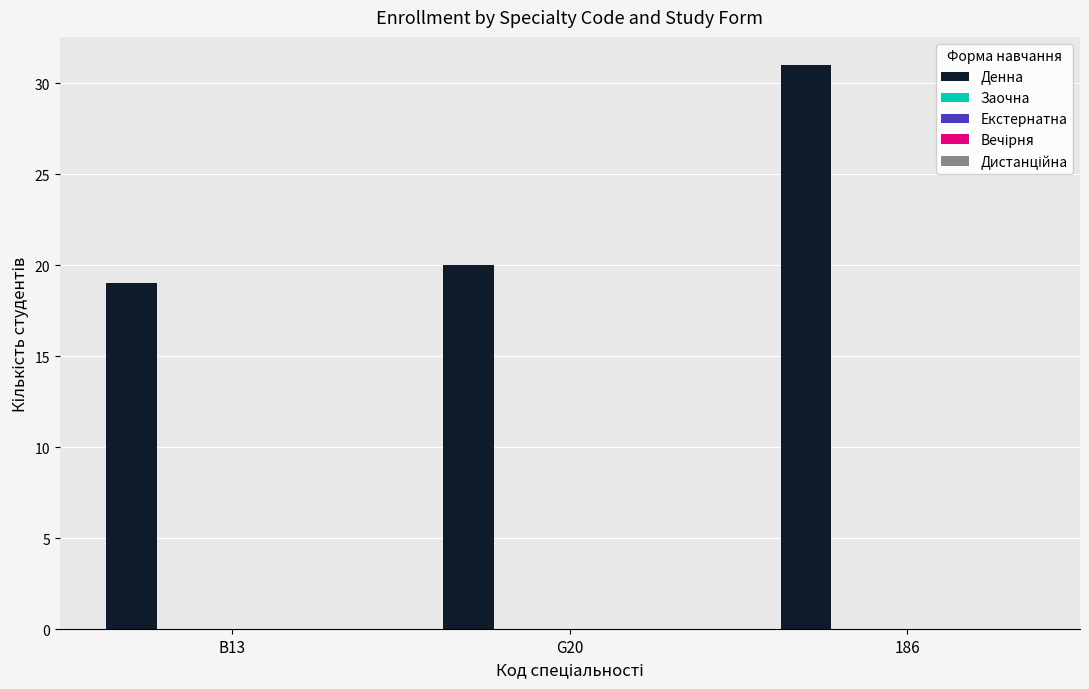

Reading right to left, transcribe all the data shown in this chart.

31	20	19